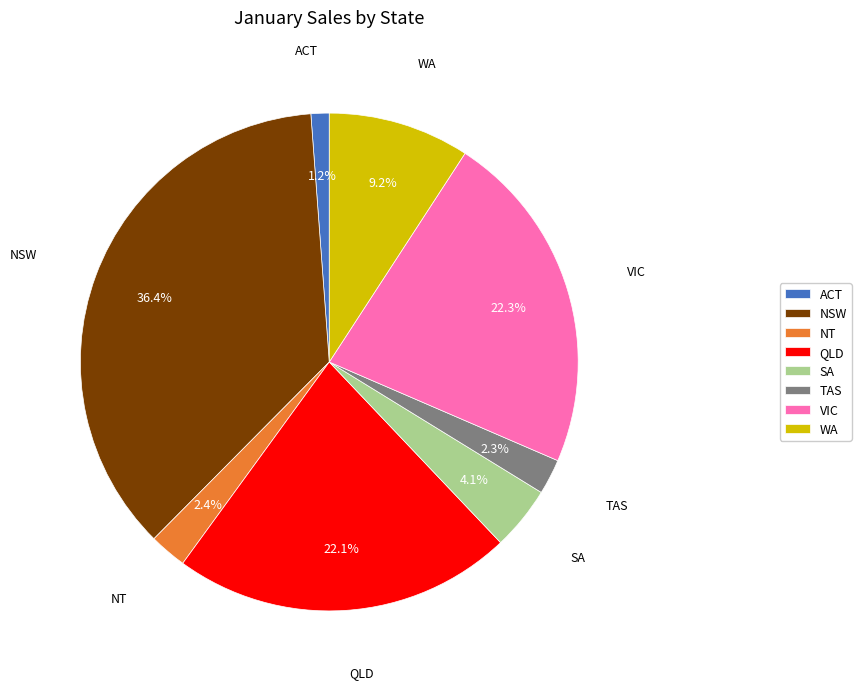

To the nearest percent, what portion does SA represent?

4%